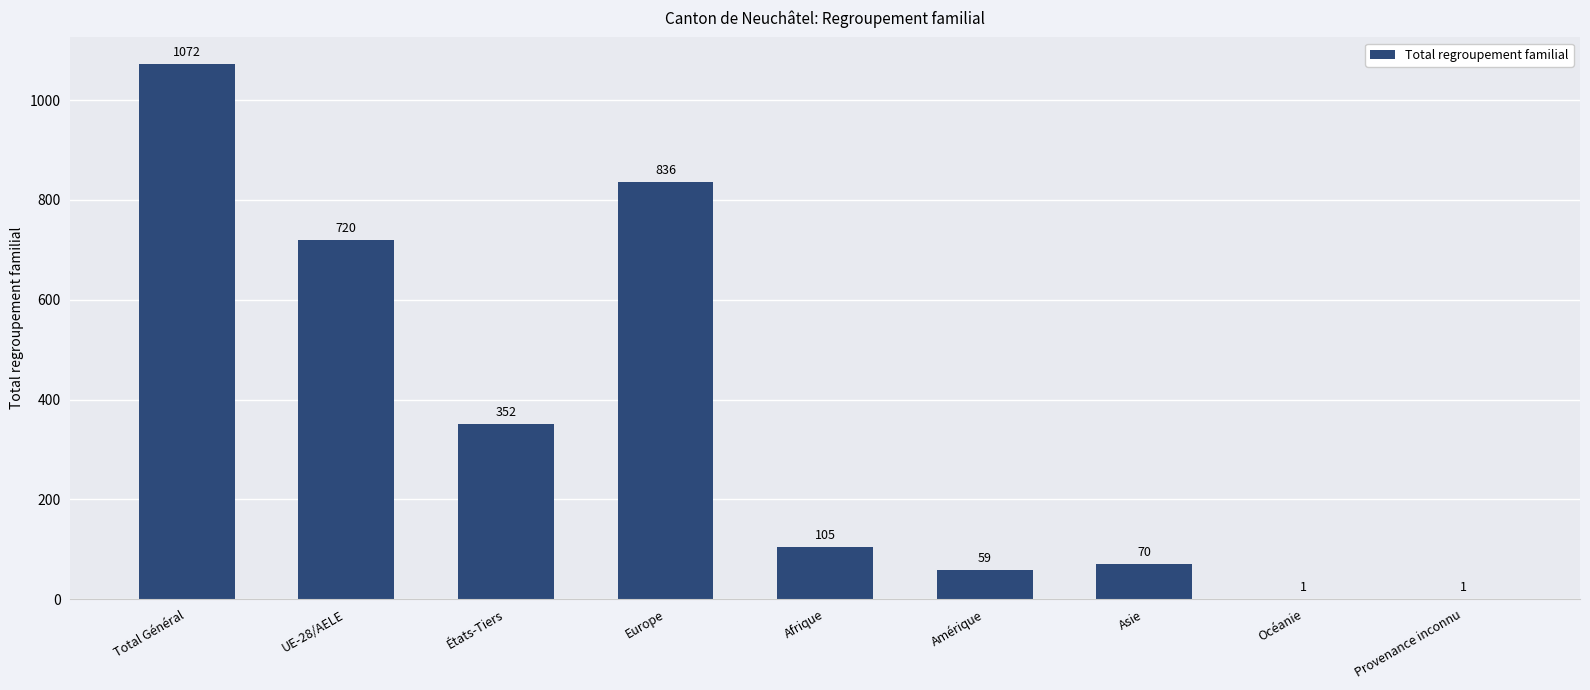

Count the number of categories in the chart.

9